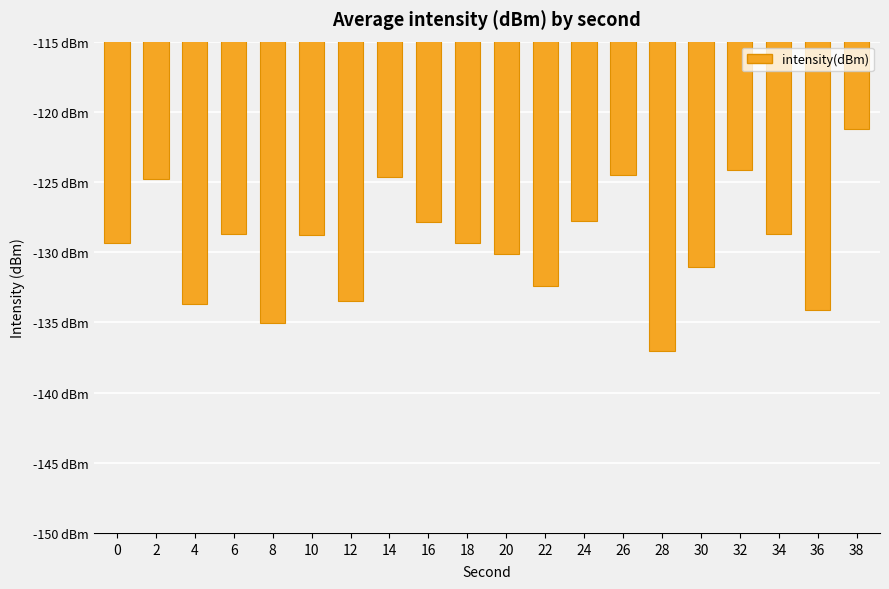

Are the bars horizontal?

No